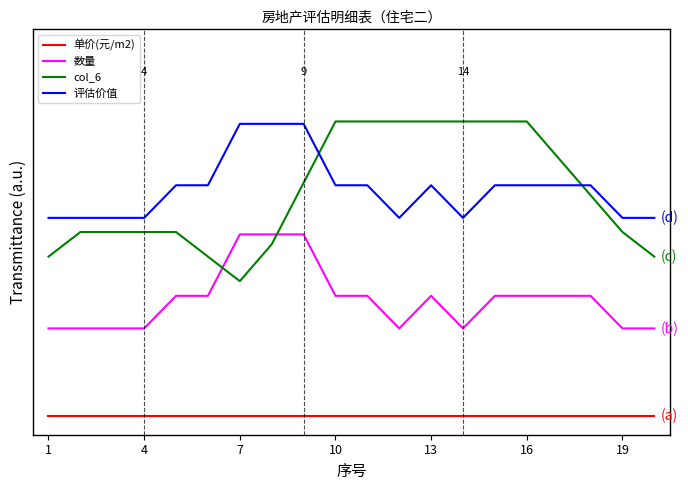

What are all the series names shown in the legend?

单价(元/m2), 数量, col_6, 评估价值